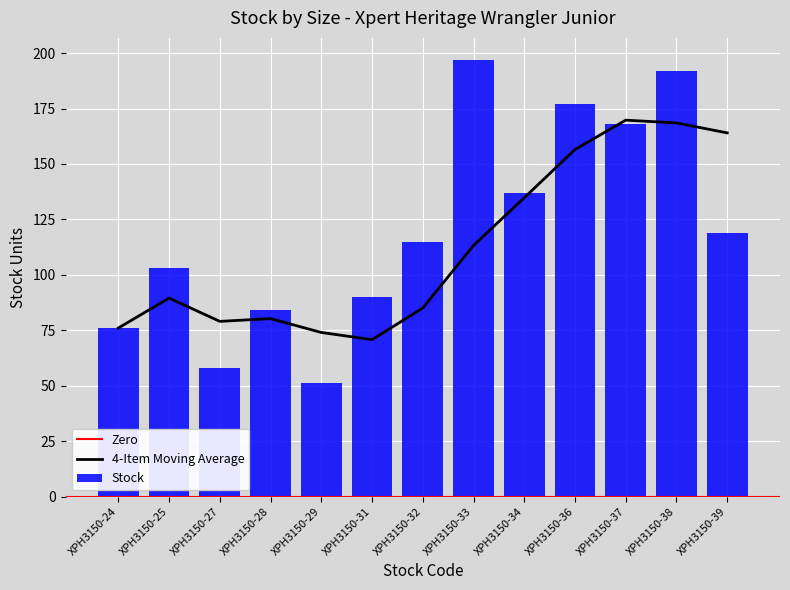

What is the minimum value shown in the chart?

51